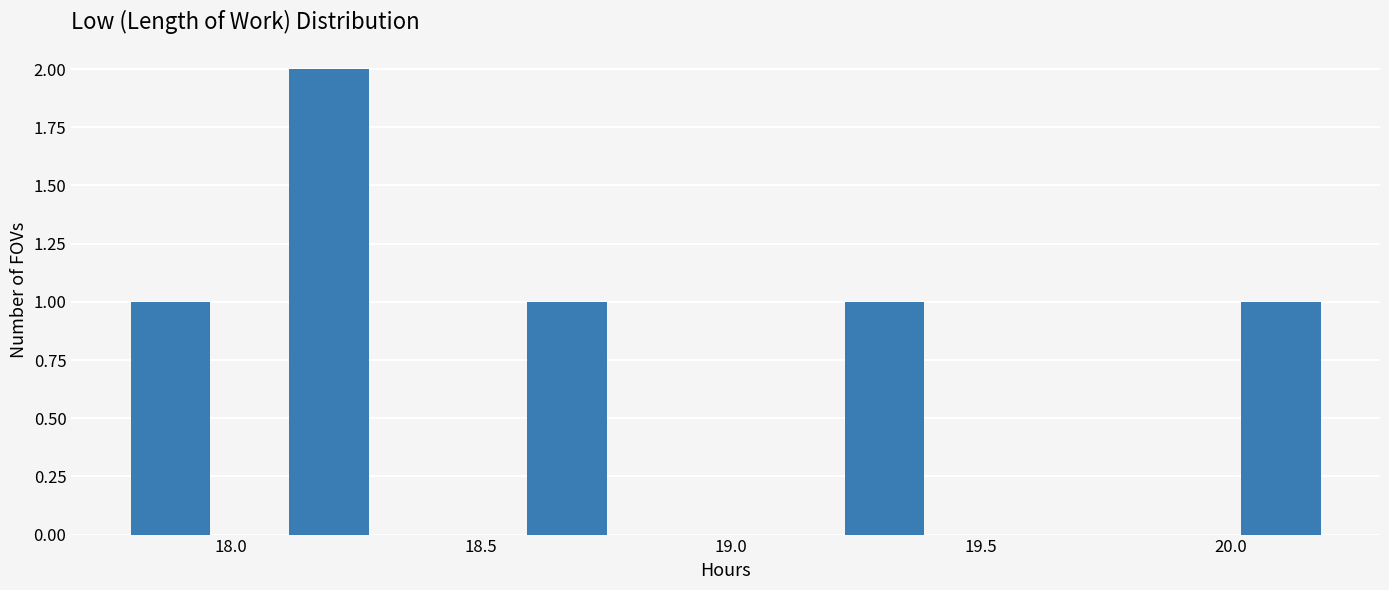

Read against the x-axis, roughly where is the centre of the tallest bar?

18.20